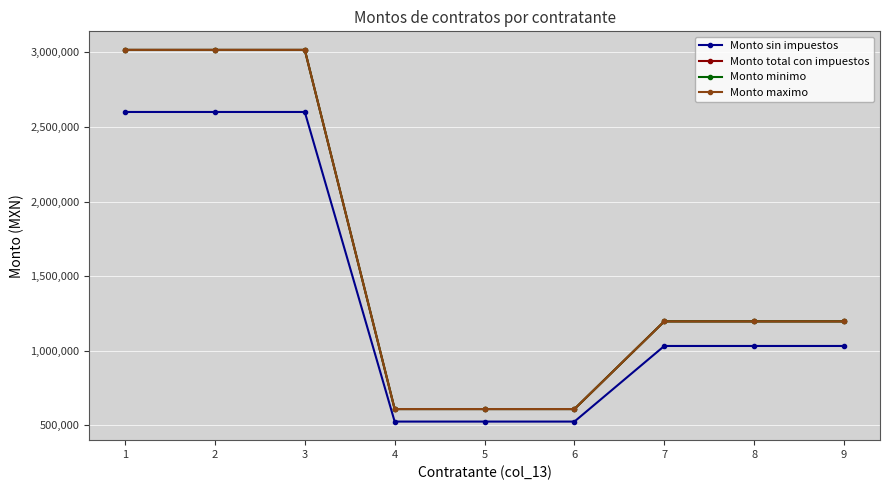

Is this an area chart (filled region under the line)?

No